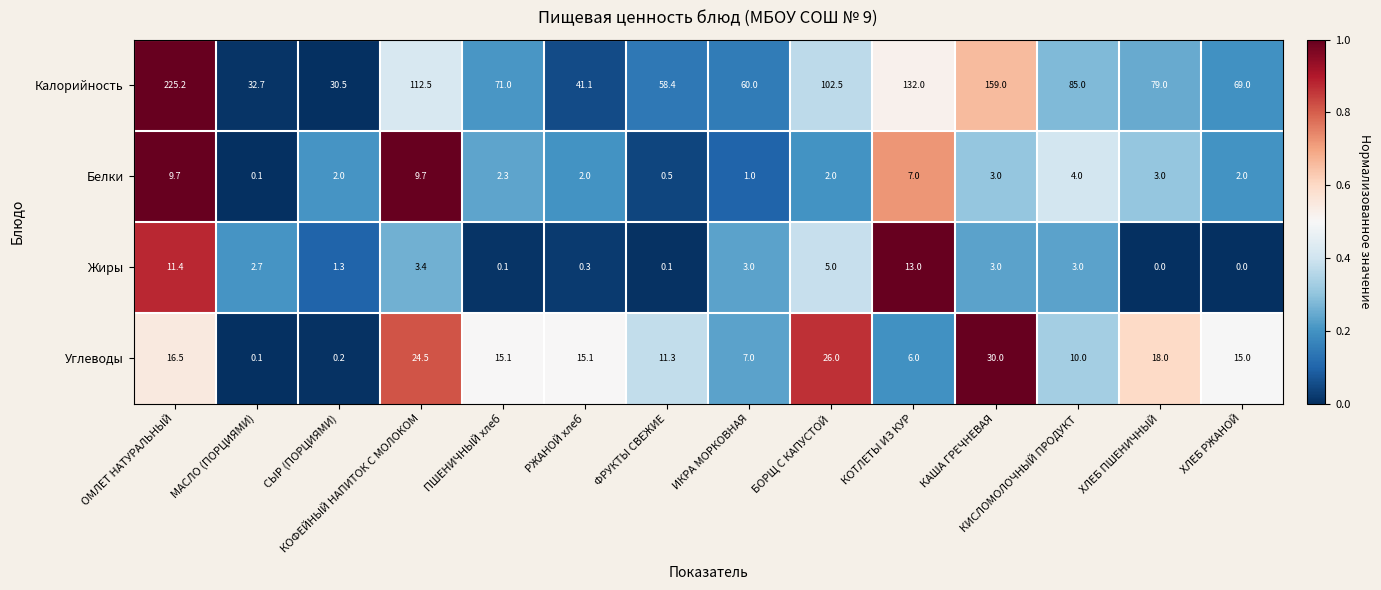

Which series has the widest spread of values?

Калорийность